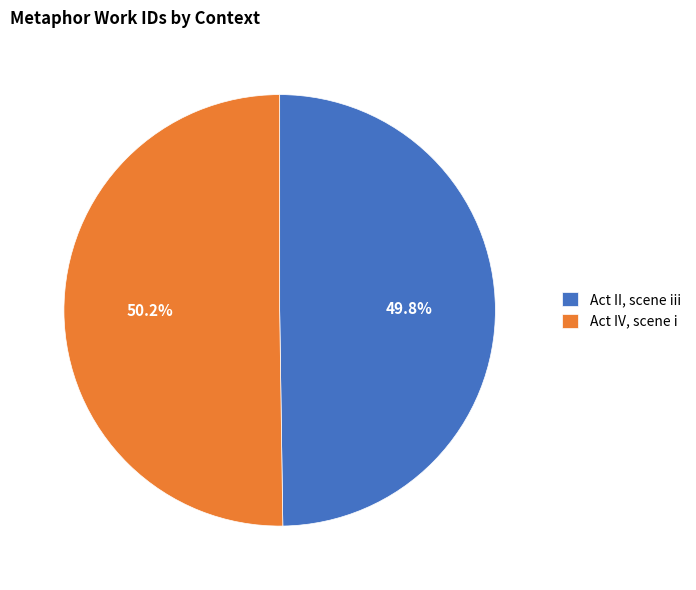

Combined, do Act IV, scene i and Act II, scene iii account for over 50%?

Yes